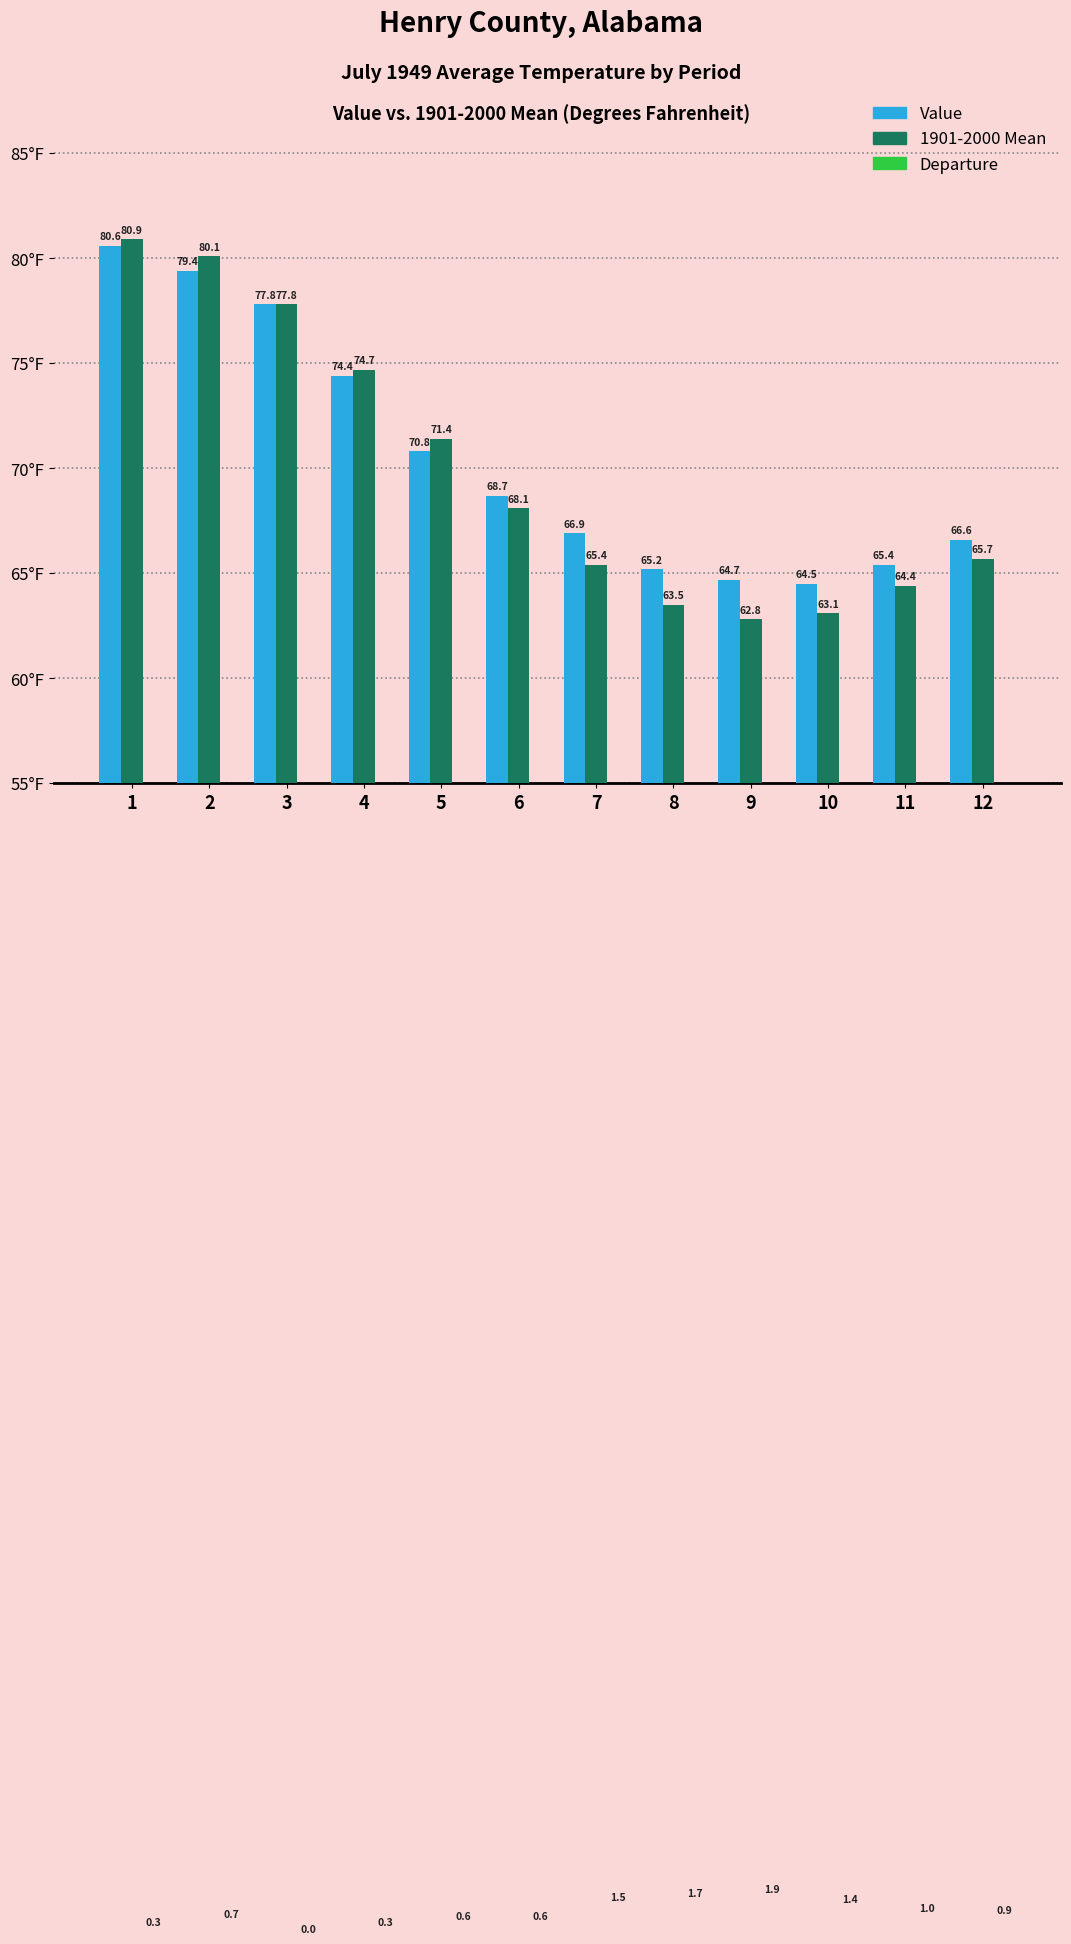

Between 4 and 1, which is larger?

1